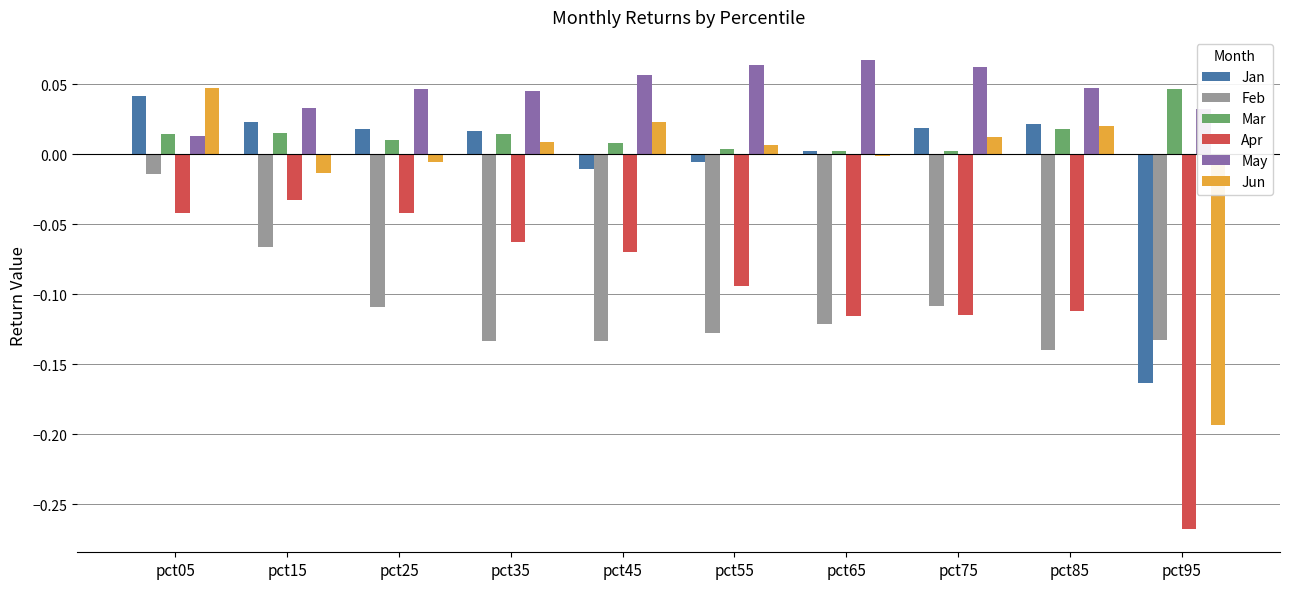

Which category has the highest value in the Jan series?

pct05